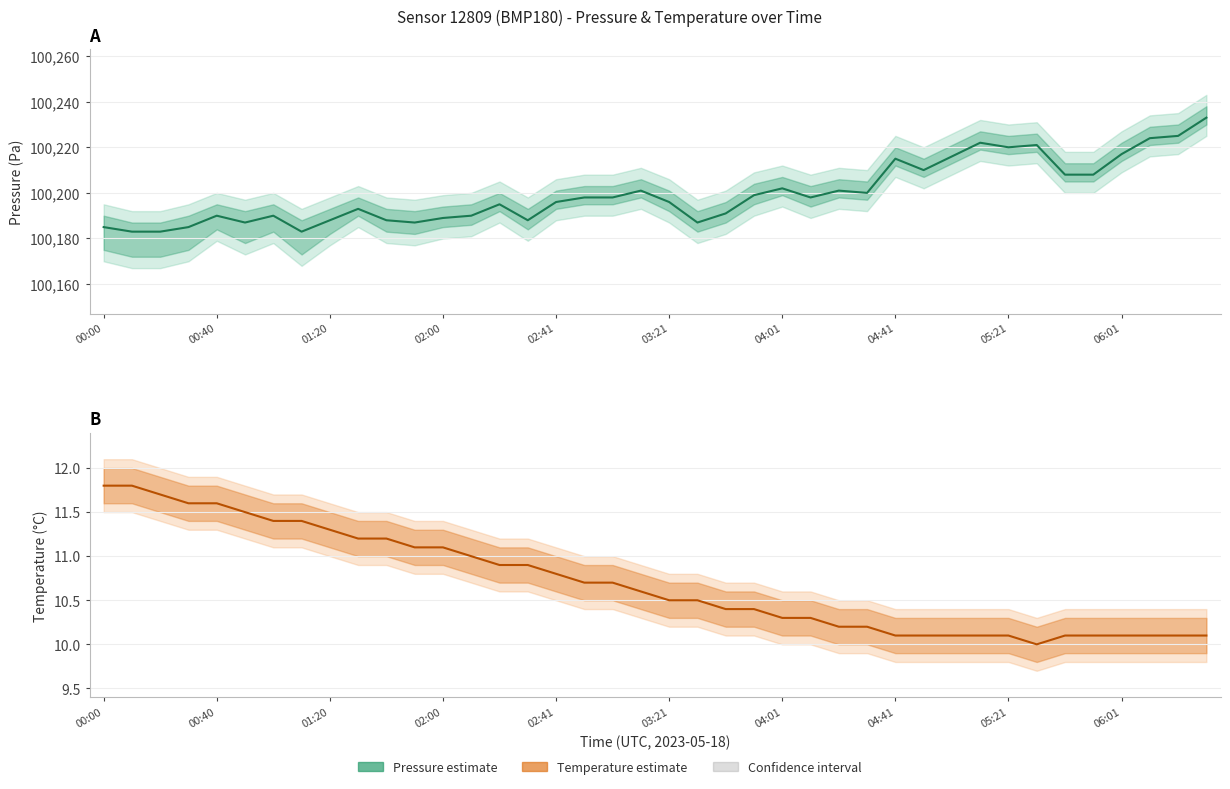

How many lines are shown in the chart?

2